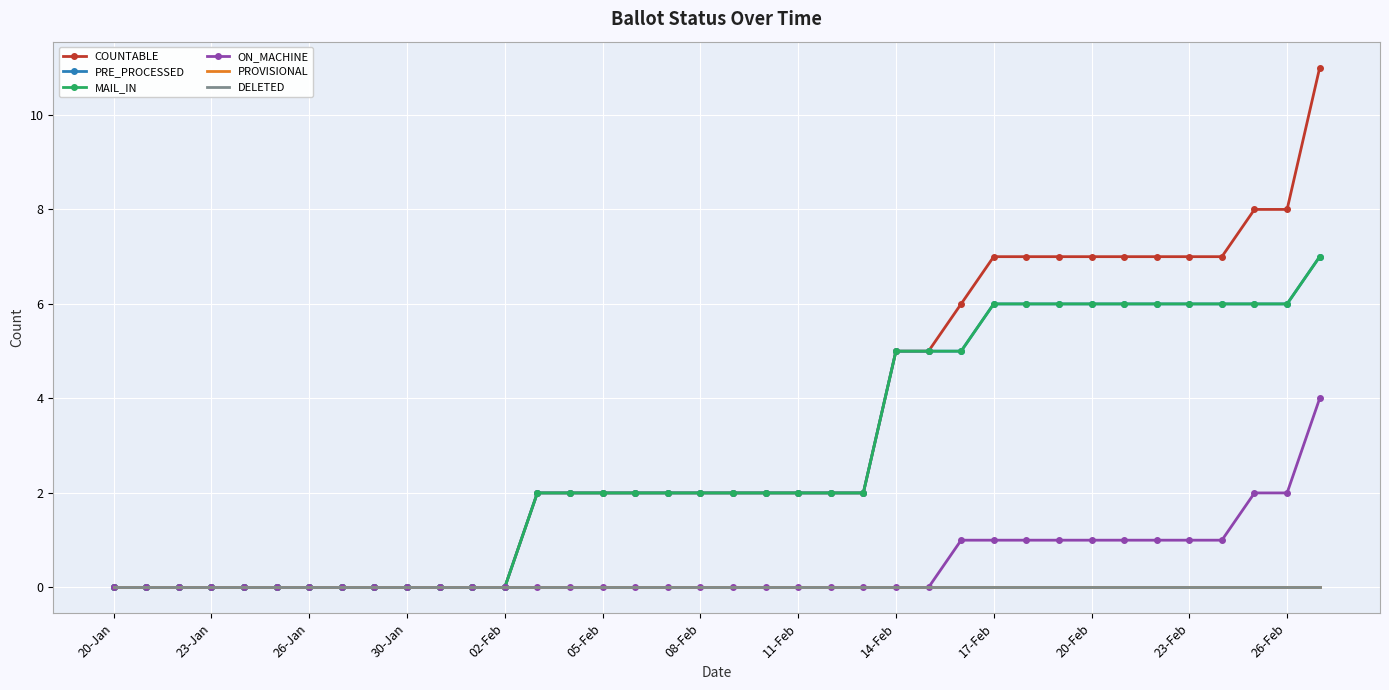

Reading left to right, what are all the values shown in this chart?

COUNTABLE: 0	0	0	0	0	0	0	0	0	0	0	0	0	2	2	2	2	2	2	2	2	2	2	2	5	5	6	7	7	7	7	7	7	7	7	8	8	11
PRE_PROCESSED: 0	0	0	0	0	0	0	0	0	0	0	0	0	2	2	2	2	2	2	2	2	2	2	2	5	5	5	6	6	6	6	6	6	6	6	6	6	7
MAIL_IN: 0	0	0	0	0	0	0	0	0	0	0	0	0	2	2	2	2	2	2	2	2	2	2	2	5	5	5	6	6	6	6	6	6	6	6	6	6	7
ON_MACHINE: 0	0	0	0	0	0	0	0	0	0	0	0	0	0	0	0	0	0	0	0	0	0	0	0	0	0	1	1	1	1	1	1	1	1	1	2	2	4
PROVISIONAL: 0	0	0	0	0	0	0	0	0	0	0	0	0	0	0	0	0	0	0	0	0	0	0	0	0	0	0	0	0	0	0	0	0	0	0	0	0	0
DELETED: 0	0	0	0	0	0	0	0	0	0	0	0	0	0	0	0	0	0	0	0	0	0	0	0	0	0	0	0	0	0	0	0	0	0	0	0	0	0